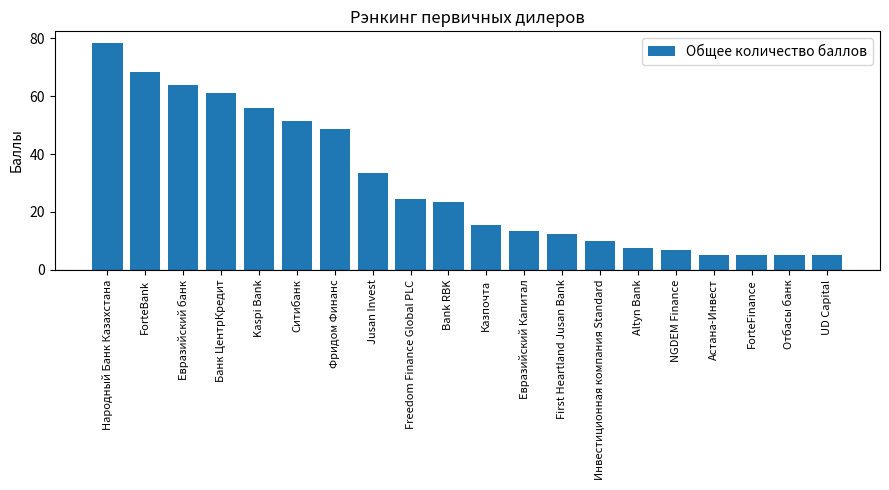

What is the label of the 16th bar from the left?

NGDEM Finance